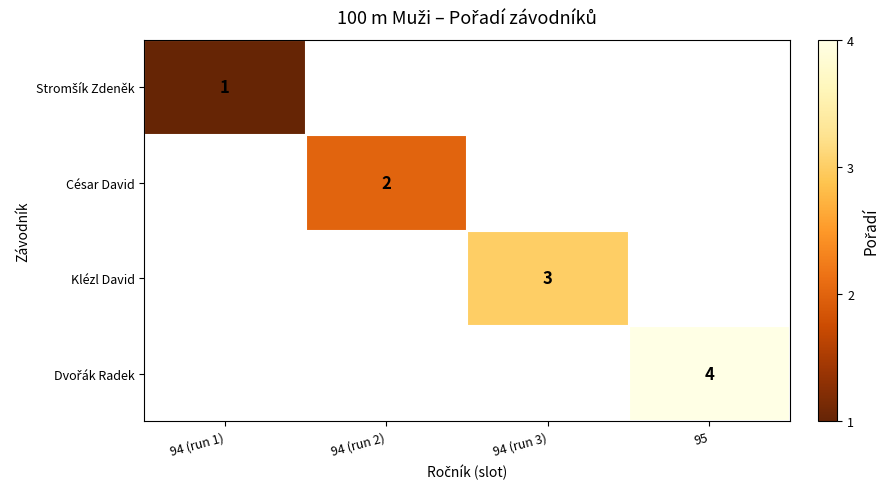

At 94 (run 1), list the series in order from smallest to largest.

Stromšík Zdeněk, César David, Klézl David, Dvořák Radek